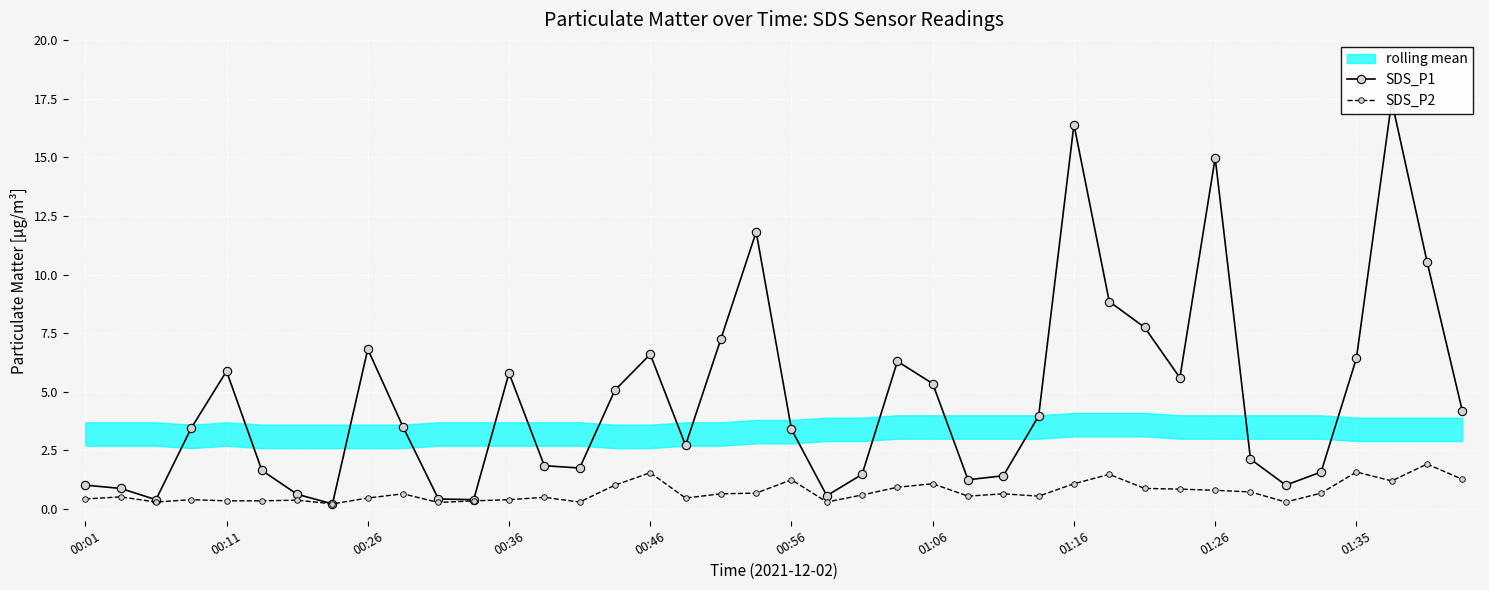

True or false: SDS_P1 has more than 2 points higher than both neighbors.

True